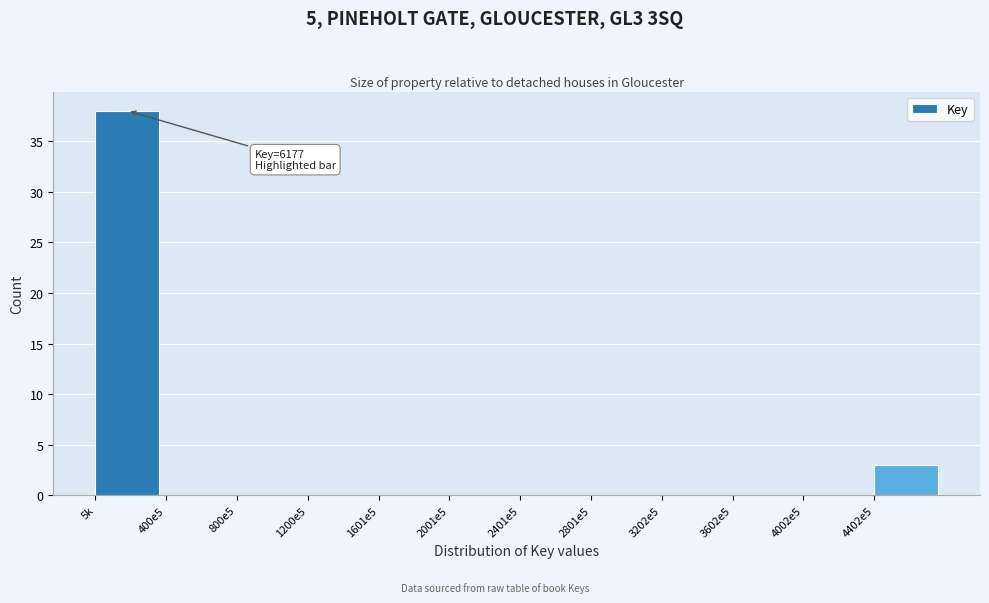

Reading left to right, list all the values displayed in this chart.

5k=38	400e5=0	800e5=0	1200e5=0	1601e5=0	2001e5=0	2401e5=0	2801e5=0	3202e5=0	3602e5=0	4002e5=0	4402e5=3